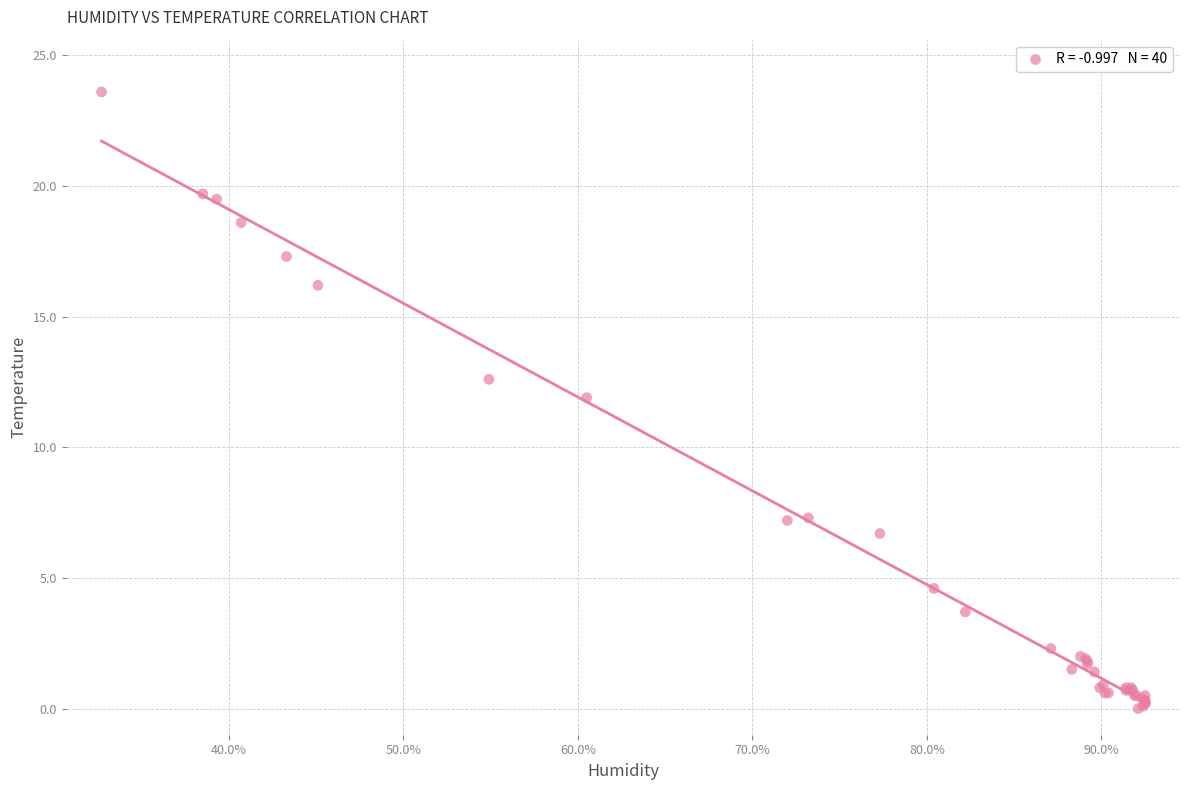

What Y value in the scatter plot is closest to 11?

11.9